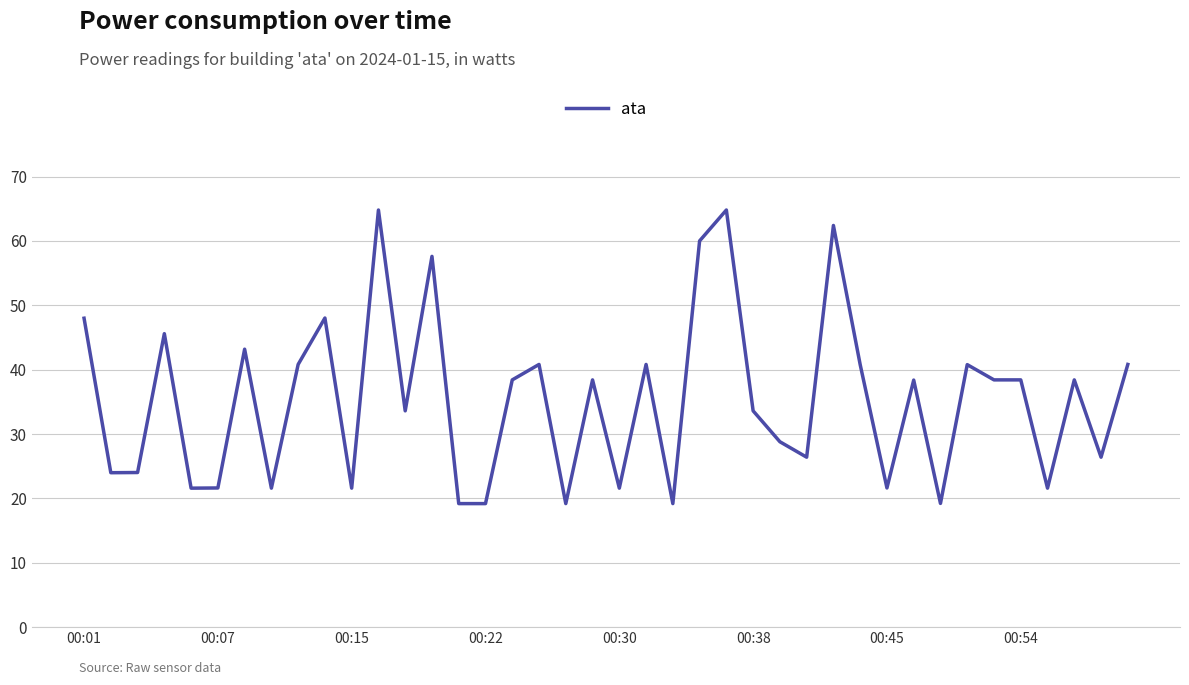

What is the difference between the maximum and second lowest values?

45.6